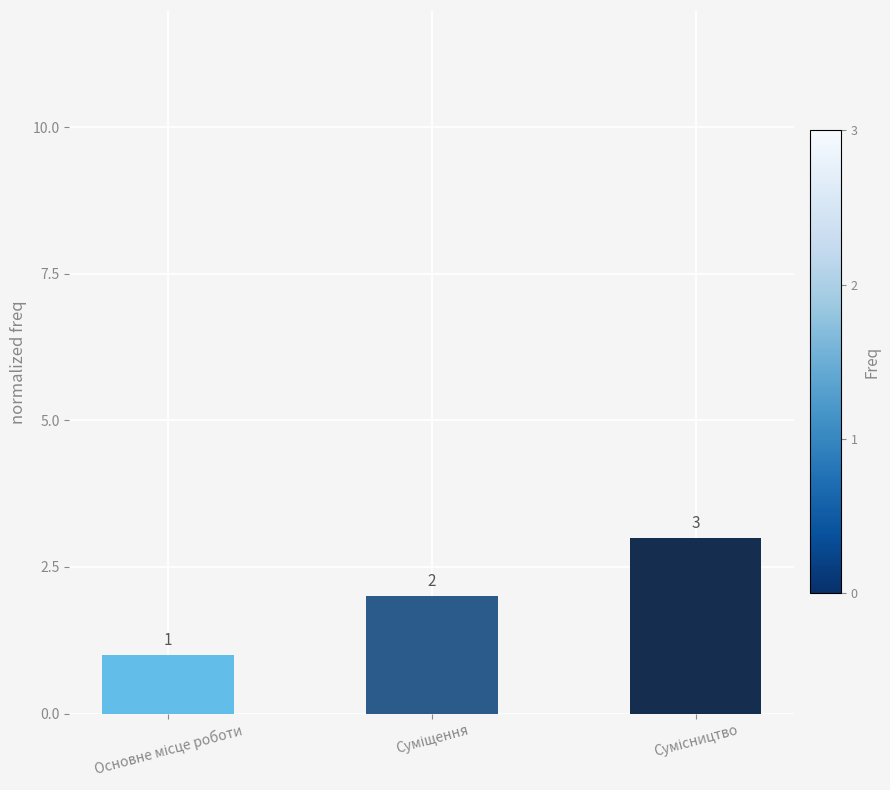

What is the value of the 1st bar from the left?

1